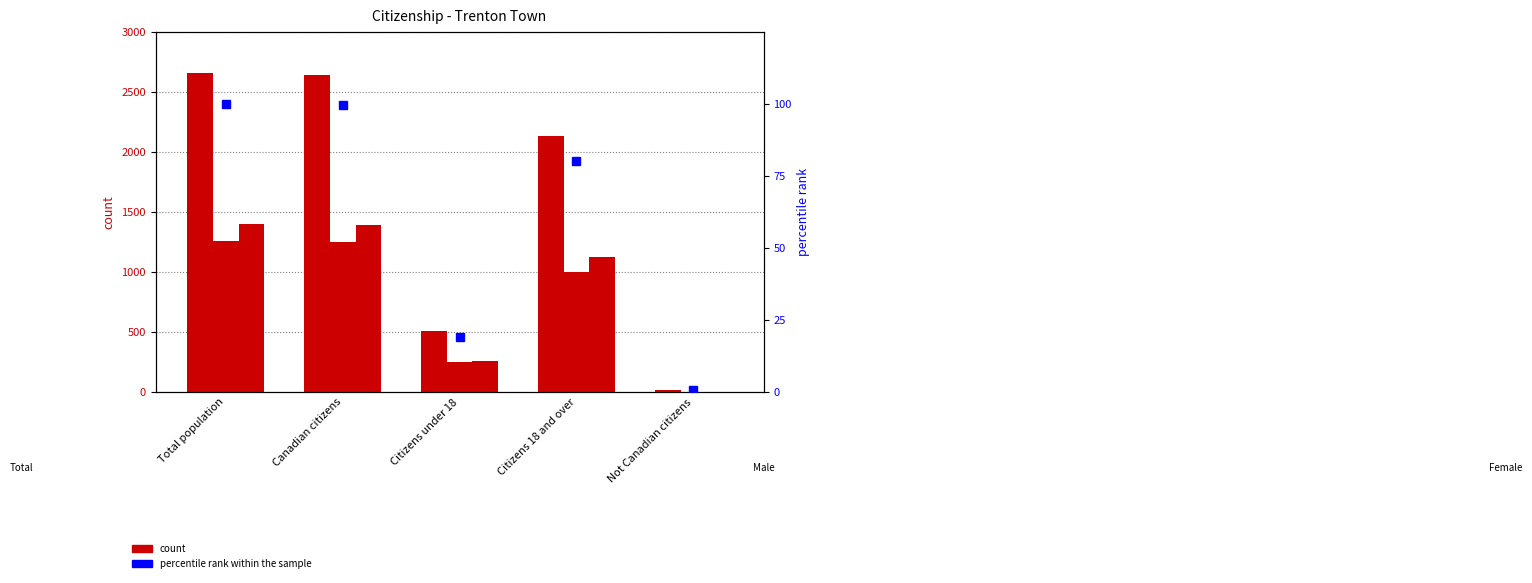

Rank the series by their maximum value, from highest to lowest.

Total, Female, Male, percentile rank within the sample